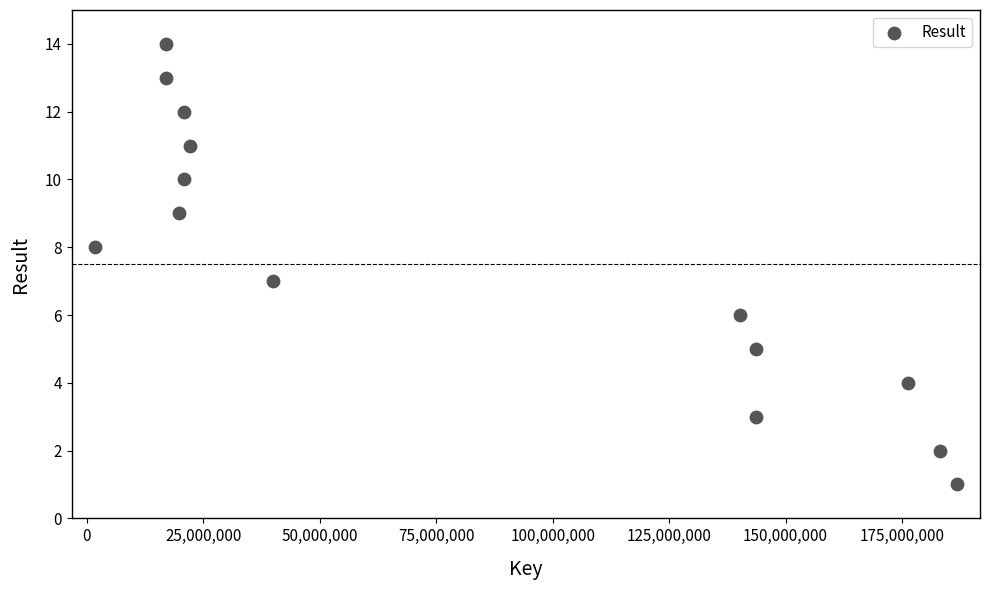

What is the range of X values (max minus min)?

185043478